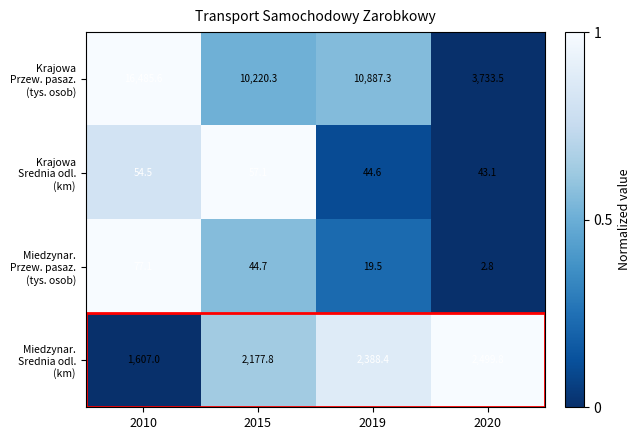

At which category is the sum across all series the highest?

2010